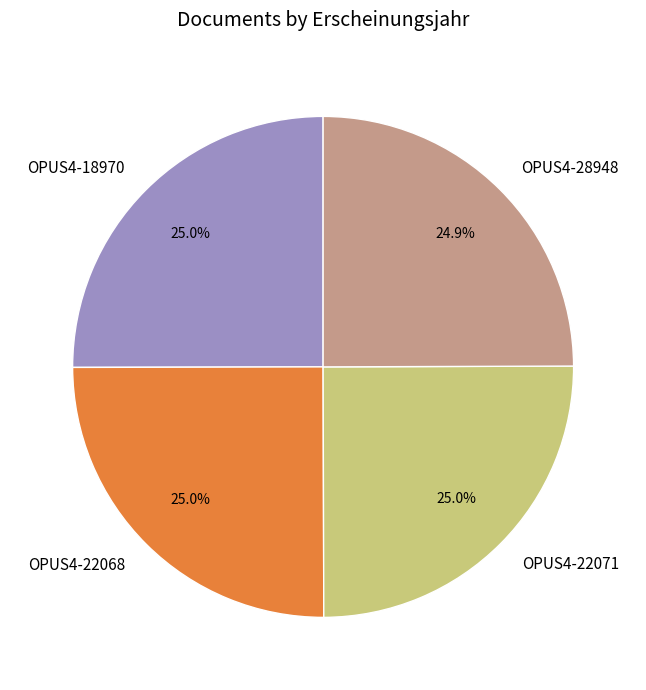

To the nearest percent, what is the combined percentage of OPUS4-18970 and OPUS4-28948?

50%